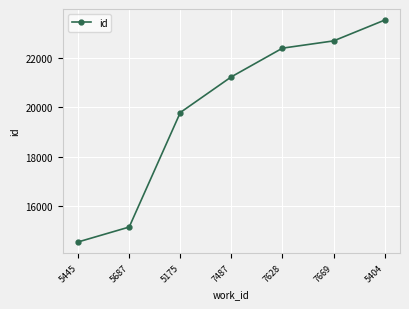

What is the difference between the second highest and minimum values?

8117